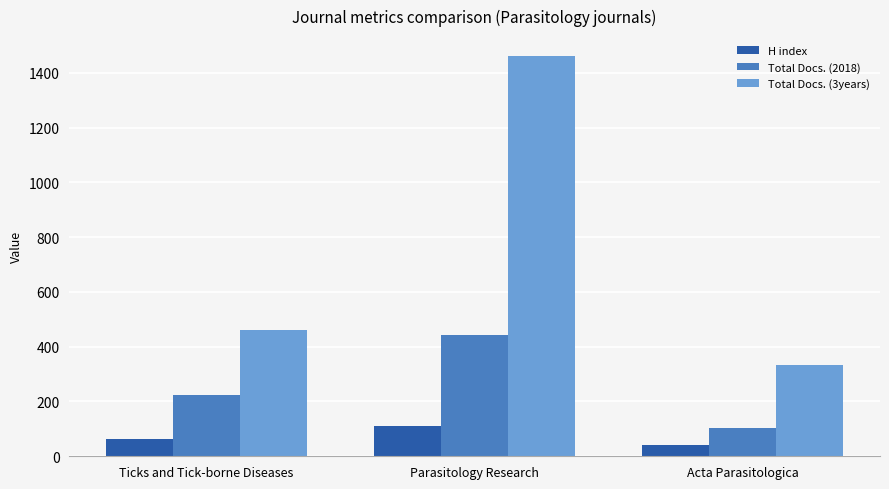

Which series has the largest range (max minus min)?

Total Docs. (3years)